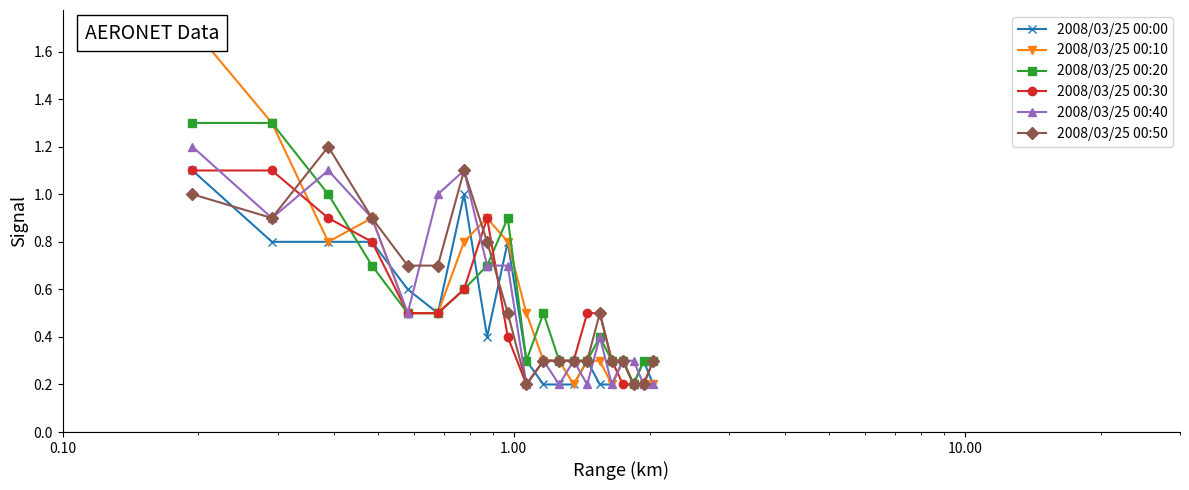

Which series has the widest spread of values?

2008/03/25 00:10